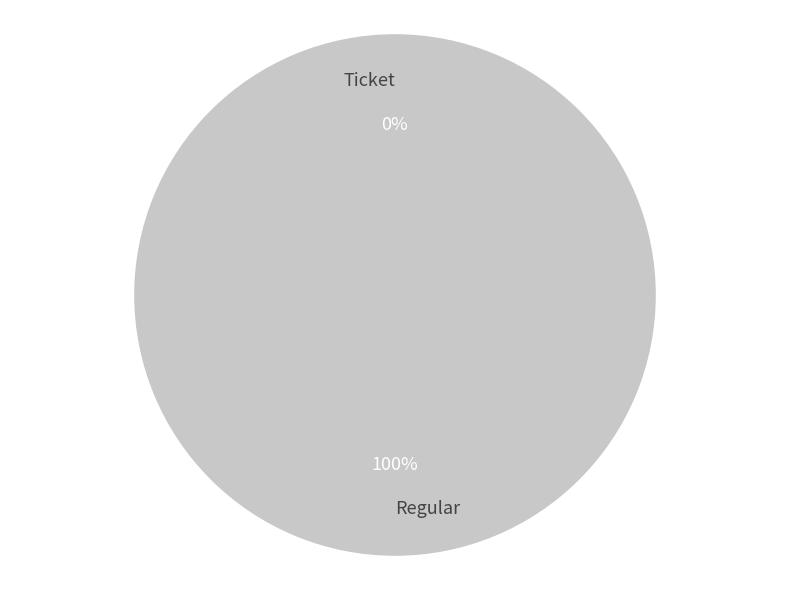

To the nearest percent, what is the difference between the Ticket and Regular slice percentages?

100%